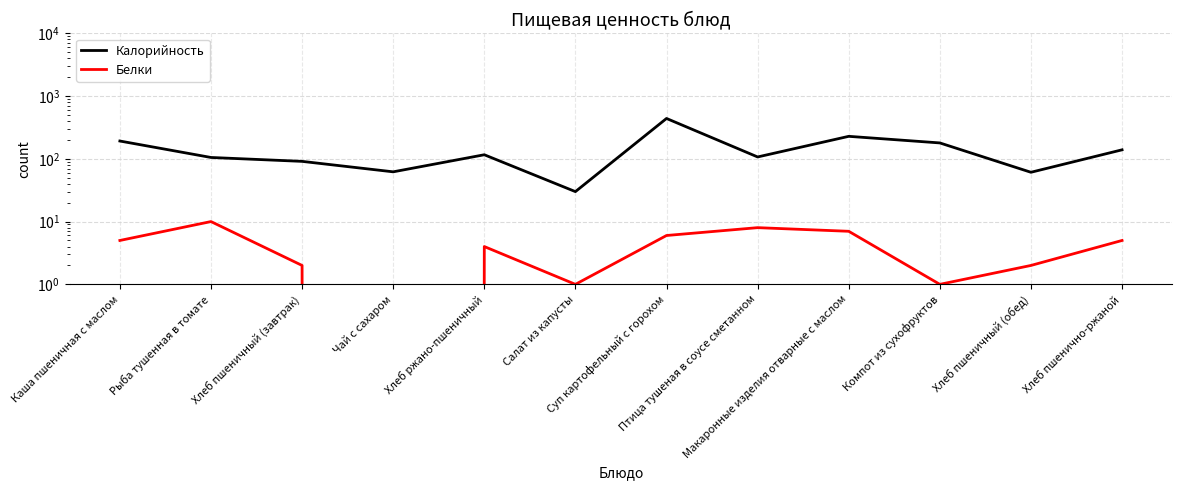

At how many categories does at least one series exceed 379?

1